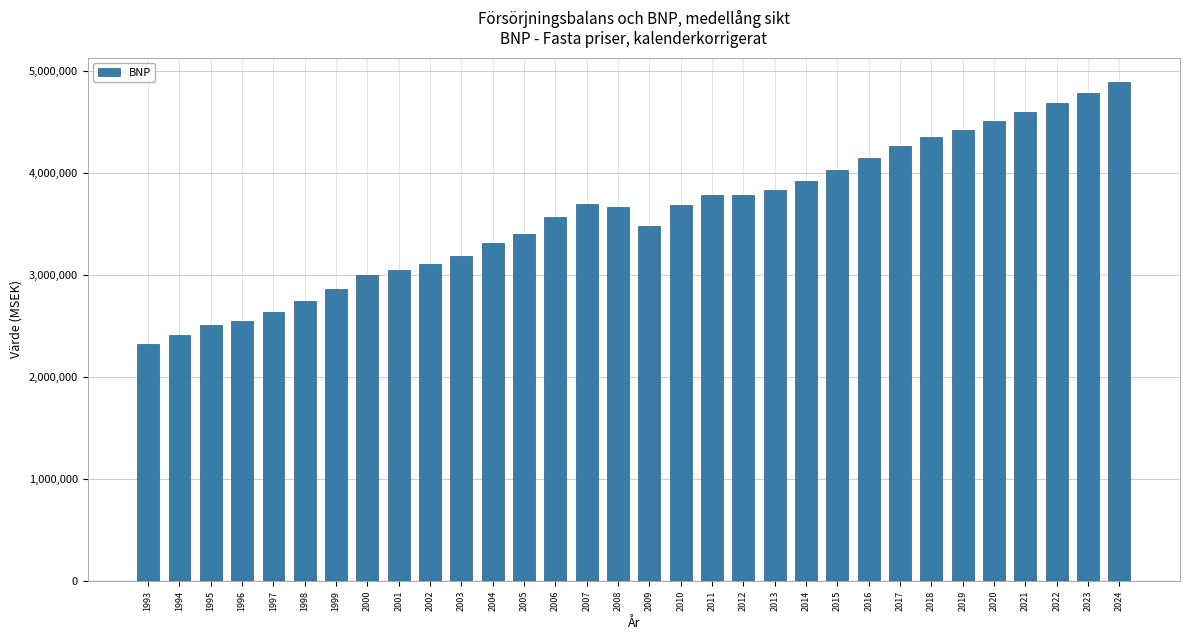

Is it true that the value at 2018 is 1198028?

False